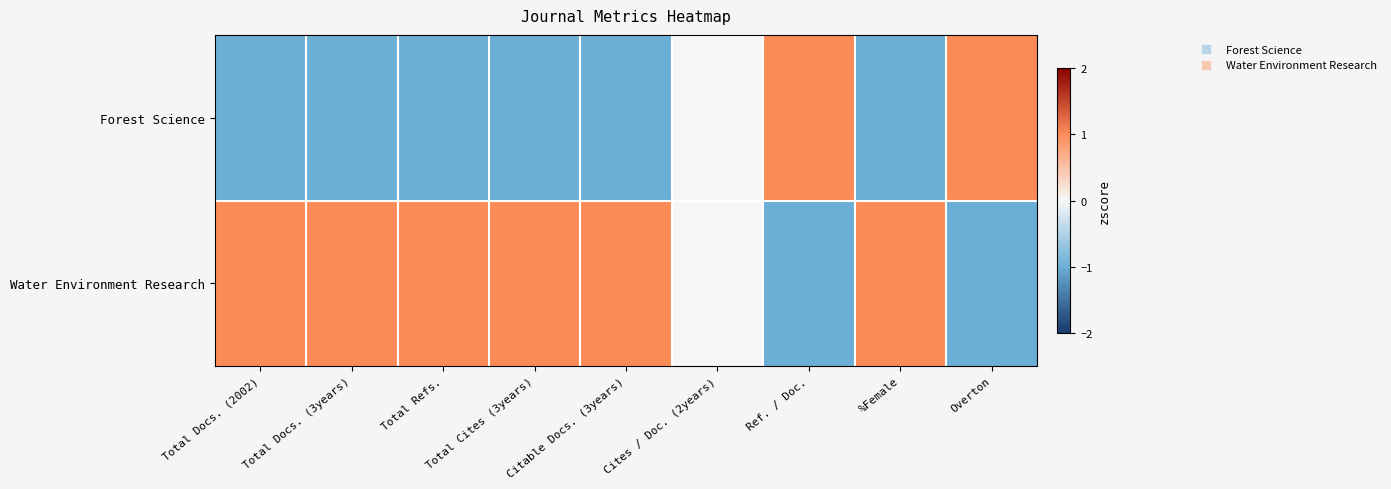

Count the number of categories in the chart.

9